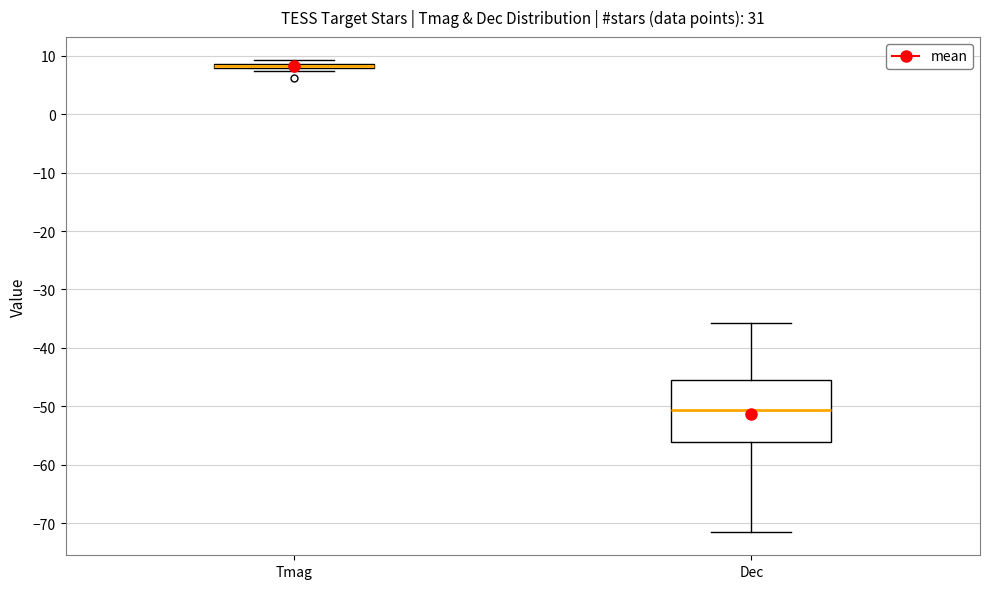

Comparing the boxes themselves (not the whiskers), which one is the tallest?

Dec